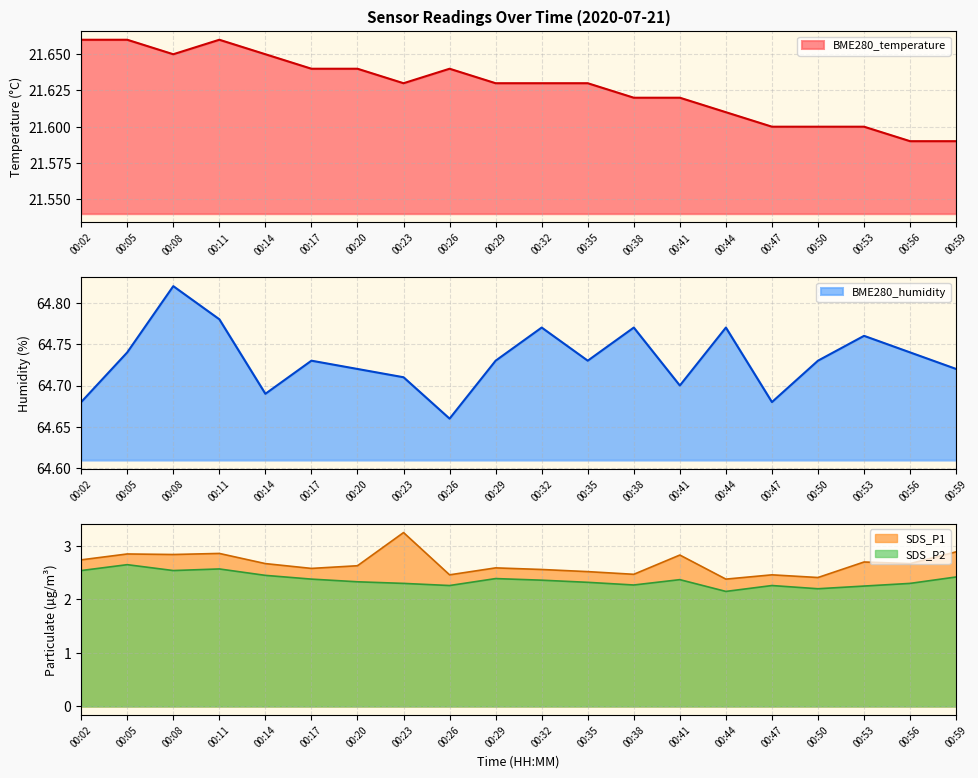

What is the value of the SDS_P1 point at the 8th from the left?

3.2